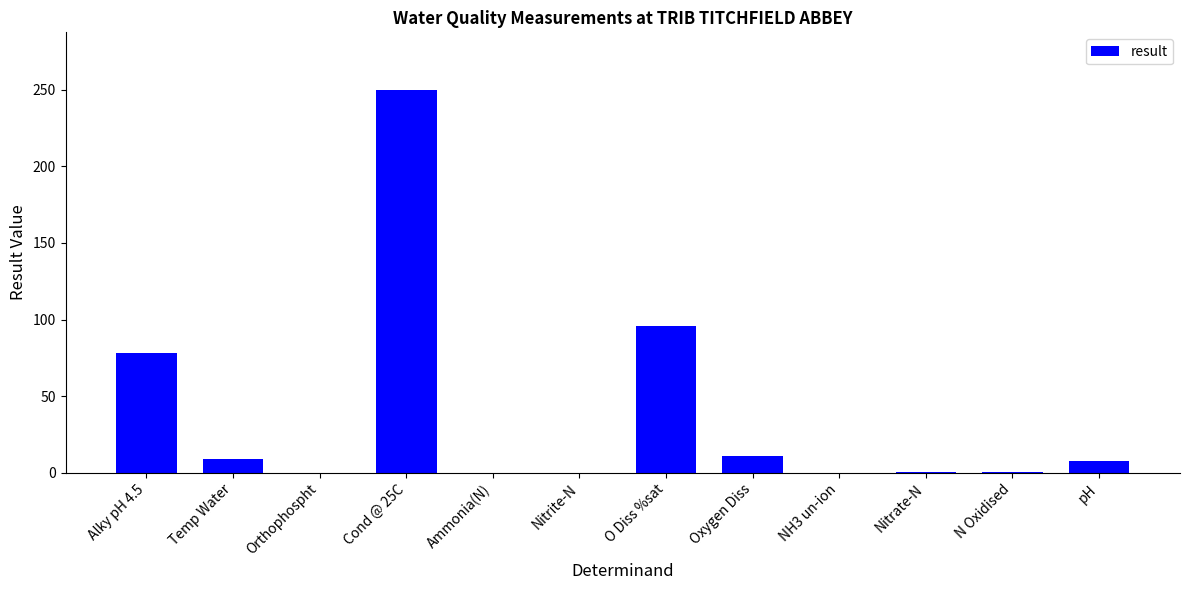

What is the greatest value displayed?

250.0